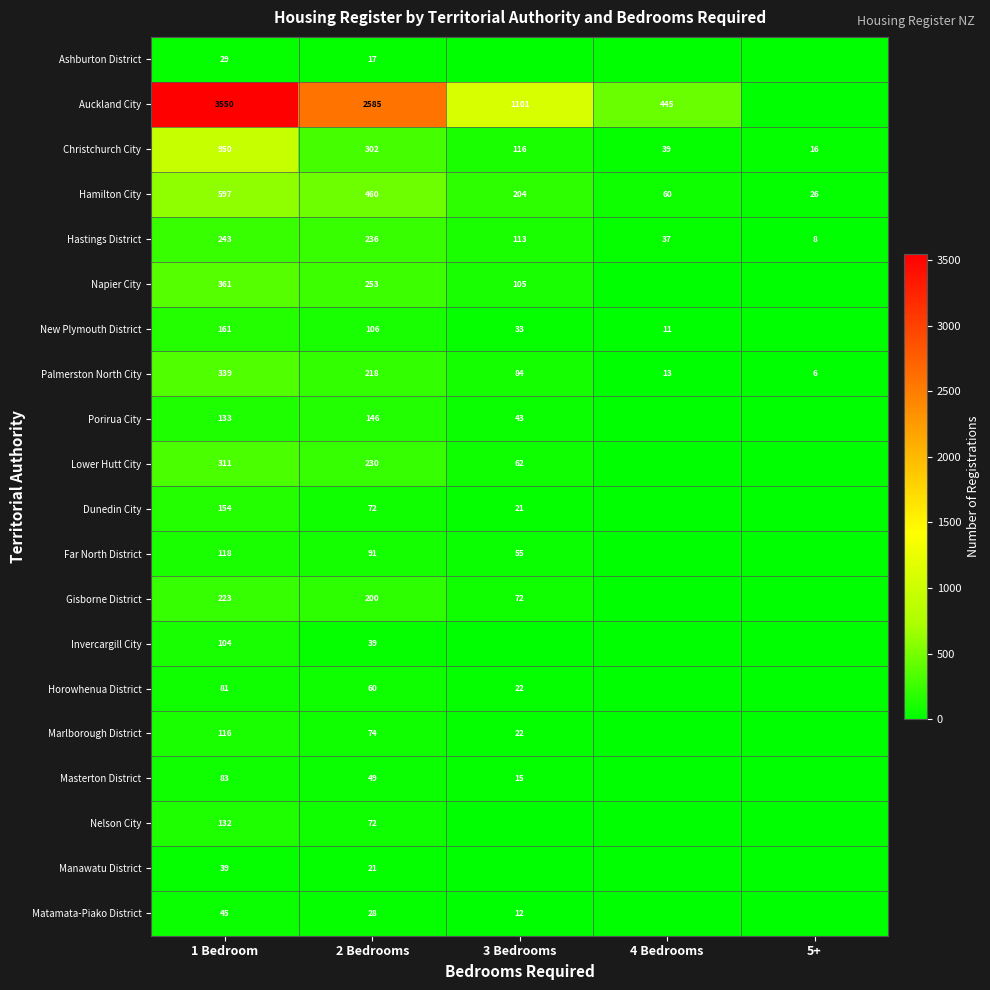

At how many categories does at least one series exceed 1308?

2